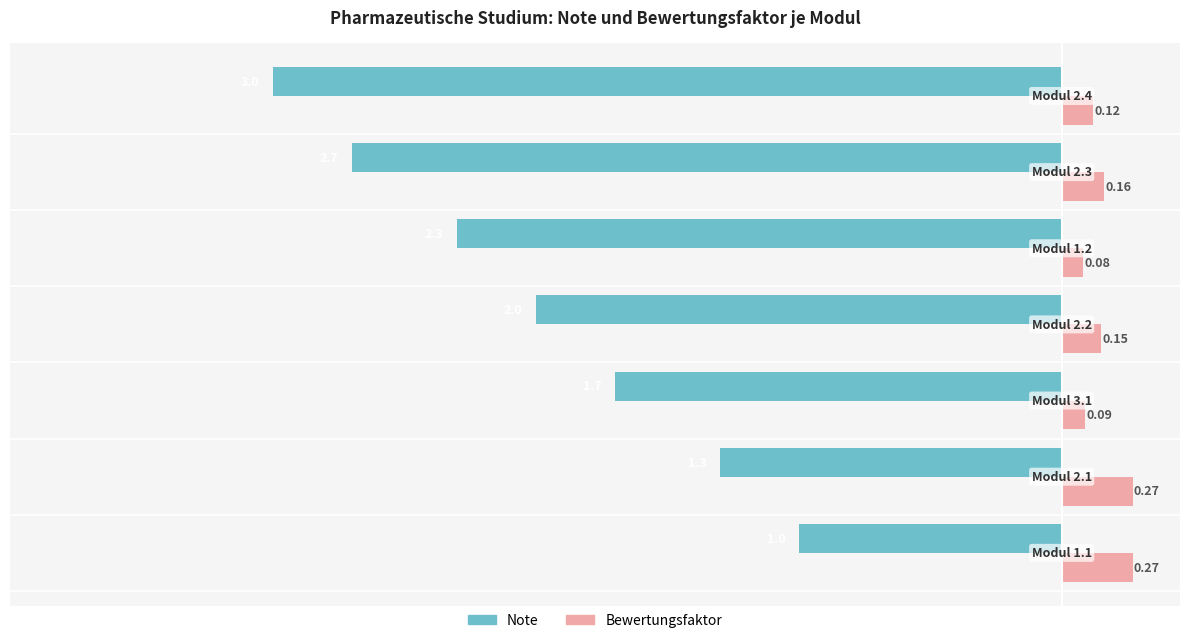

What is the sum of all Note values?

-14.0